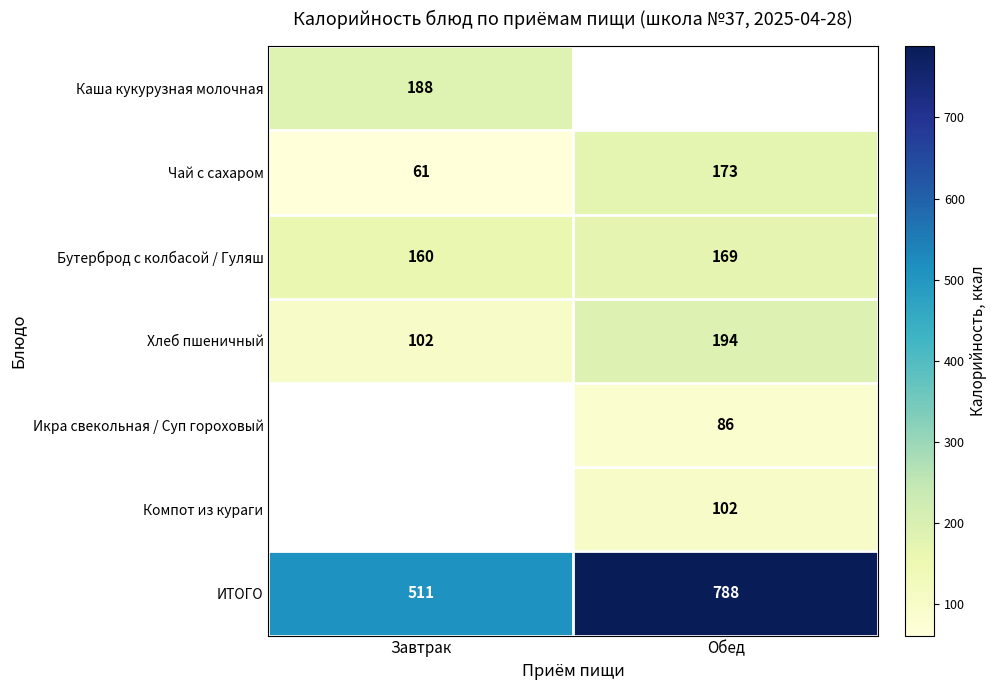

Which label corresponds to the largest value in the chart?

Обед